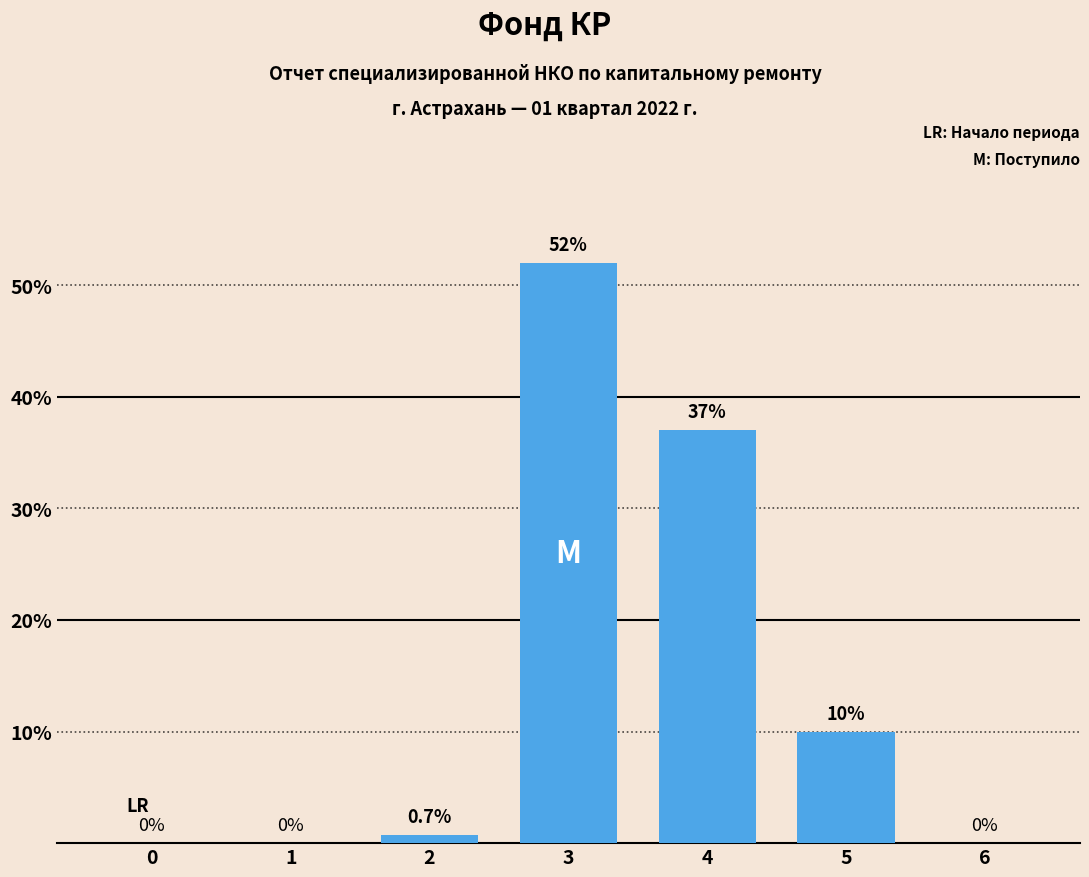

True or false: the data shows 0.0 at 1.

True